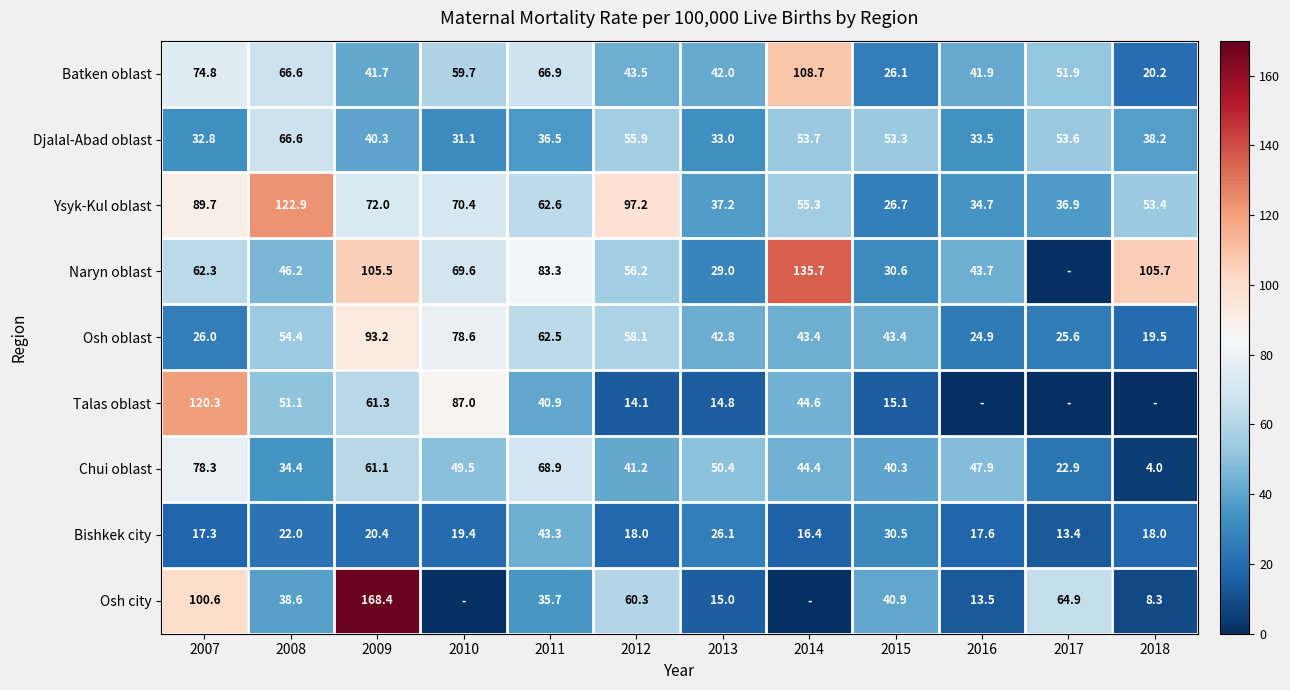

At which label is Chui oblast closest to 41?

2012